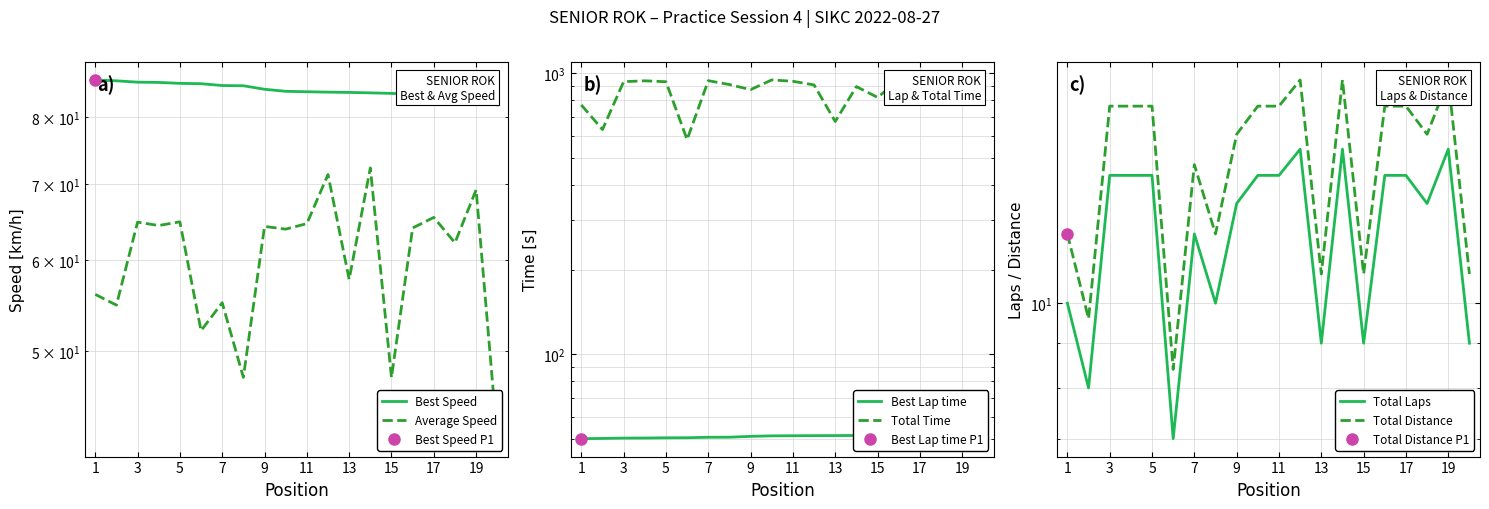

True or false: Total Laps and Average Speed cross at least once.

False